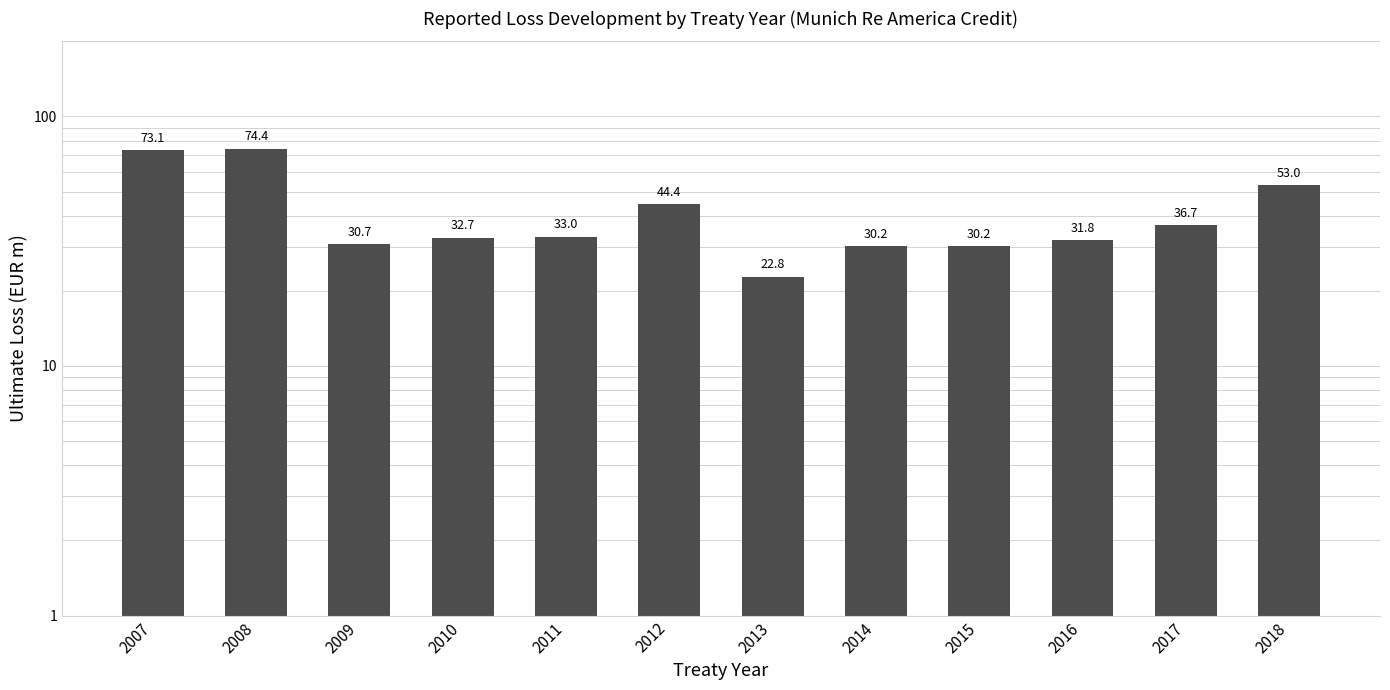

Reading left to right, list all the values displayed in this chart.

73.1	74.4	30.7	32.7	33.0	44.4	22.8	30.2	30.2	31.8	36.7	53.0